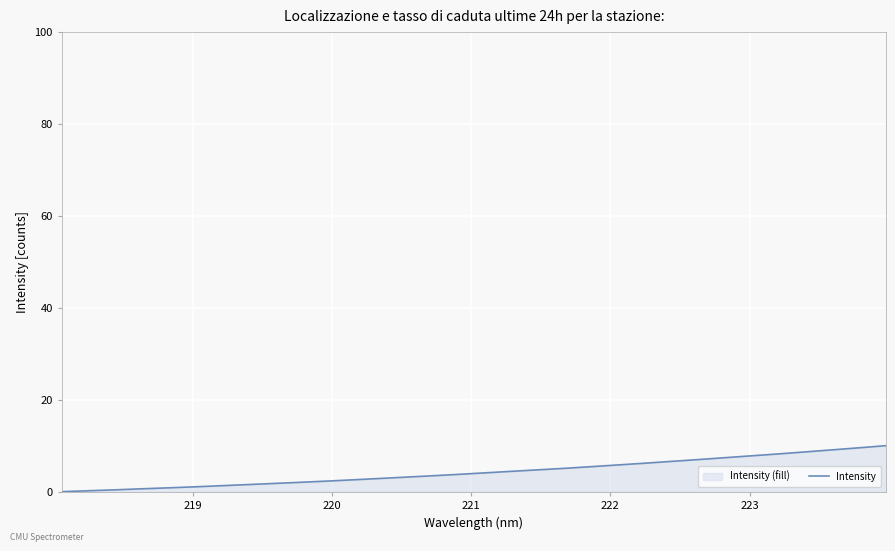

What is the maximum value shown in the chart?

10.0